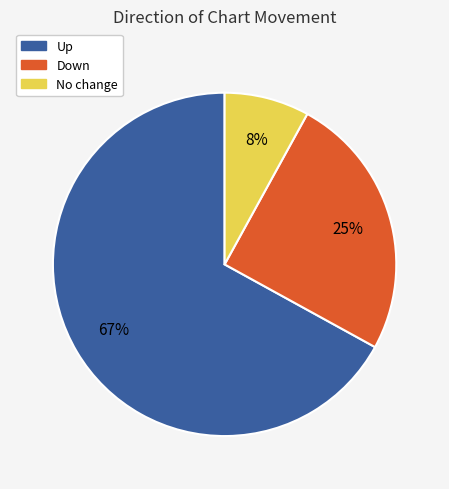

Is there any slice that represents more than half of the pie?

Yes